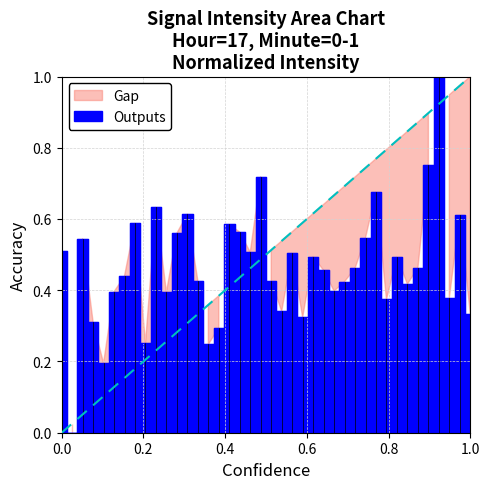

The value at 0.8 is 0.3. True or false?

False